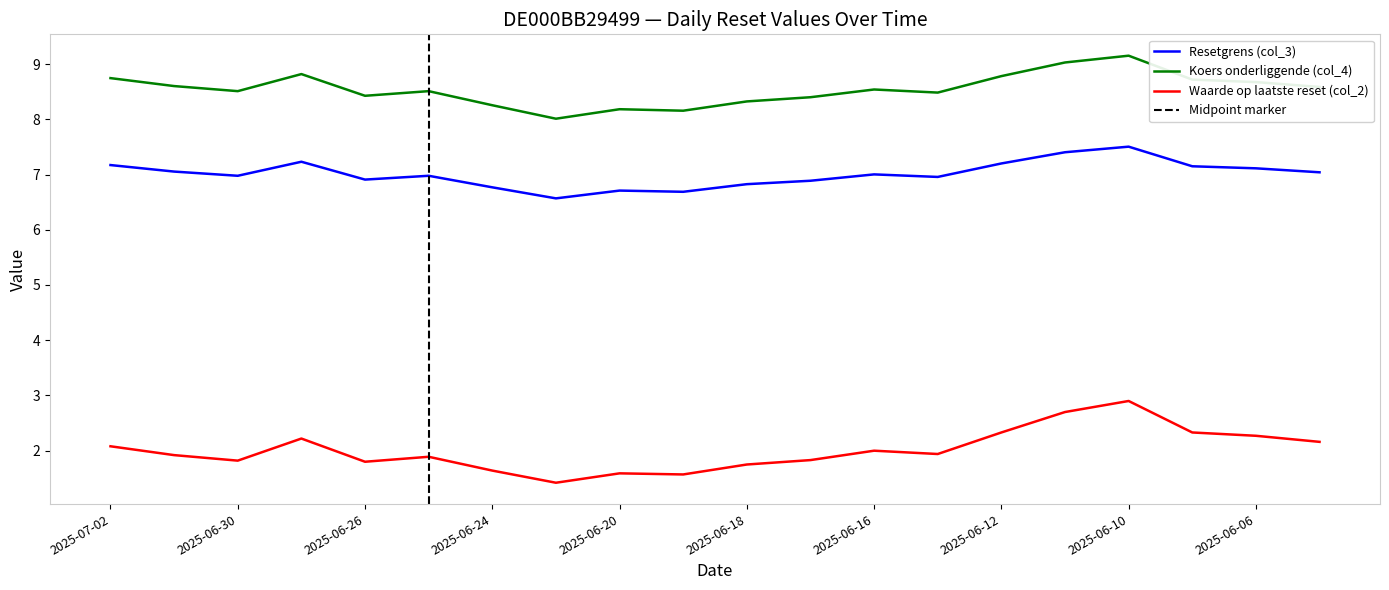

What is the sum of the Waarde op laatste reset (col_2) values at 2025-06-06 and 2025-07-02?

4.3